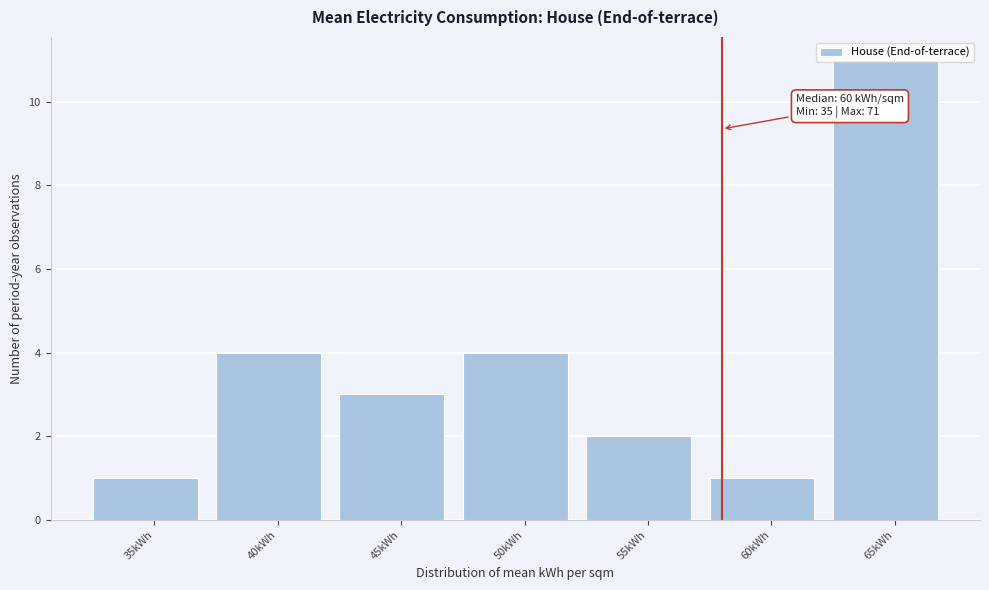

What is the greatest value displayed?

11